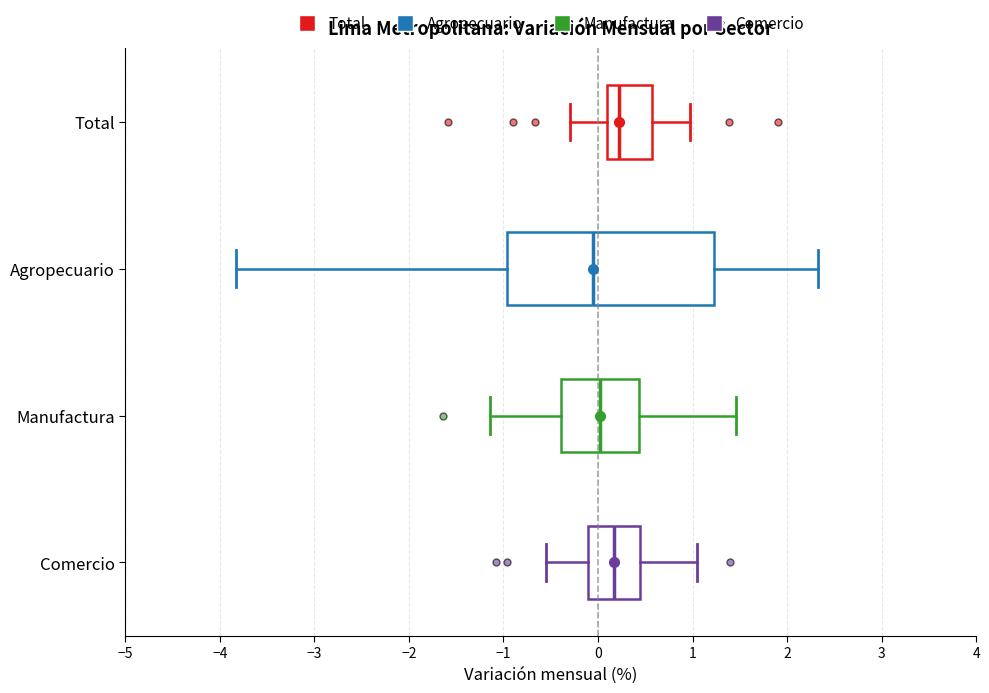

Reading bottom to top, transcribe this box plot: for each box, give where its median line is, the range the box spans, and where its two whiskers end, as read against the x-axis. The values are not printed on the chart, so give them approximately, as read against the axis.

Comercio: median 0.2, box -0.1 to 0.4, whiskers -0.5 to 1.0
Manufactura: median 0.0, box -0.4 to 0.4, whiskers -1.1 to 1.5
Agropecuario: median -0.1, box -1.0 to 1.2, whiskers -3.8 to 2.3
Total: median 0.2, box 0.1 to 0.6, whiskers -0.3 to 1.0